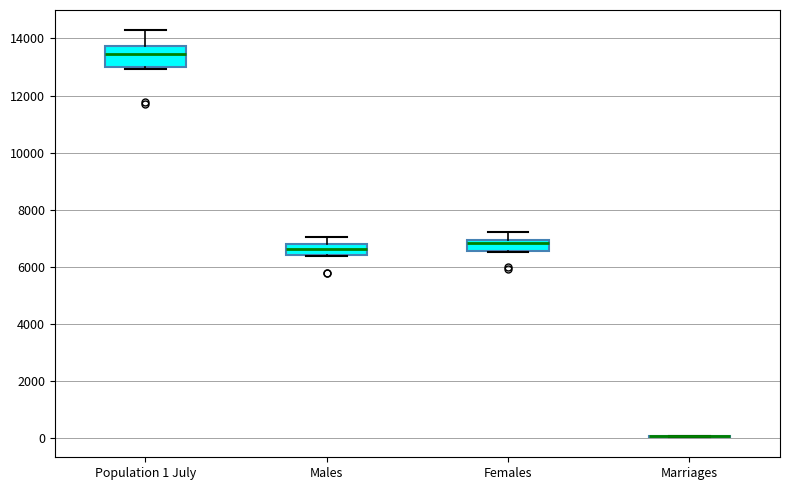

Reading left to right, read every box against the y-axis: the position of its median line, the range the box covers, and the ends of its whiskers. The values are not printed on the chart, so give them approximately, as read against the axis.

Population 1 July: median 13400, box 13000 to 13800, whiskers 13000 (just below the box's lower edge) to 14200
Males: median 6600, box 6400 to 6800, whiskers 6400 to 7000
Females: median 6800, box 6600 to 7000, whiskers 6600 to 7200
Marriages: box collapsed to a line at 0, whiskers 0 to 0